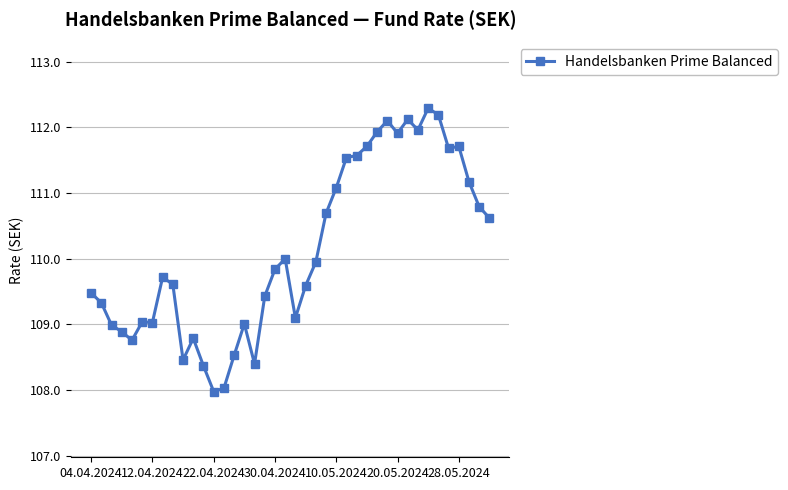

Reading left to right, transcribe all the data shown in this chart.

109.5	109.3	109.0	108.9	108.8	109.0	109.0	109.7	109.6	108.5	108.8	108.4	108.0	108.0	108.5	109.0	108.4	109.4	109.8	110.0	109.1	109.6	110.0	110.7	111.1	111.5	111.6	111.7	111.9	112.1	111.9	112.1	112.0	112.3	112.2	111.7	111.7	111.2	110.8	110.6